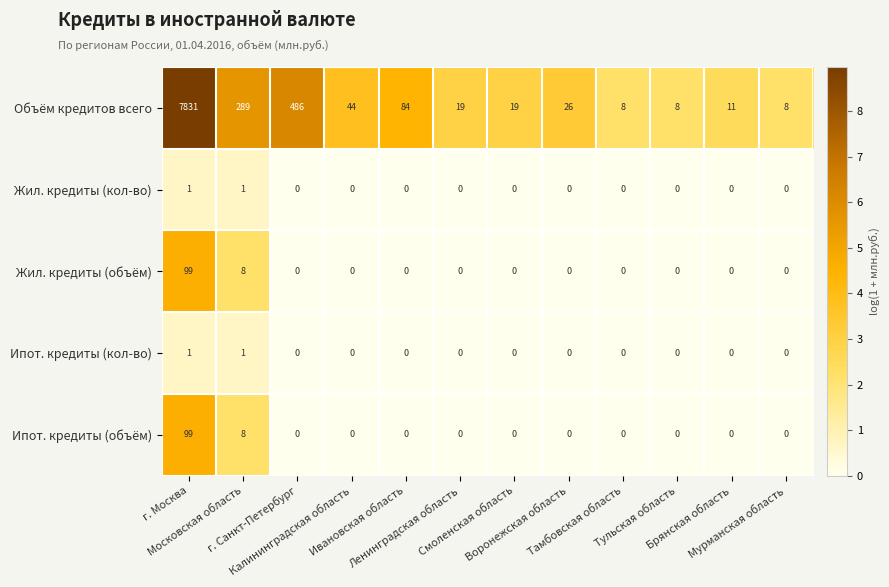

Which series has the largest total across all categories?

Объём кредитов всего